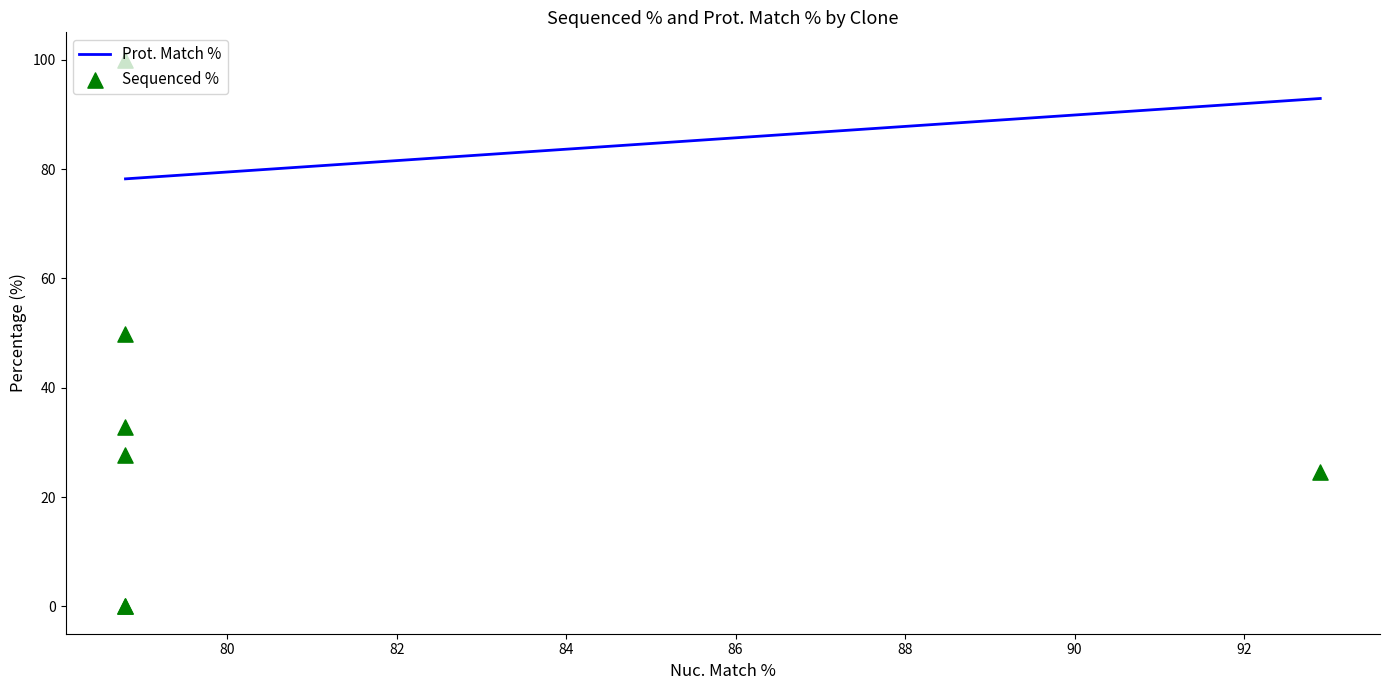

Which series has the widest spread of Y values?

Sequenced %